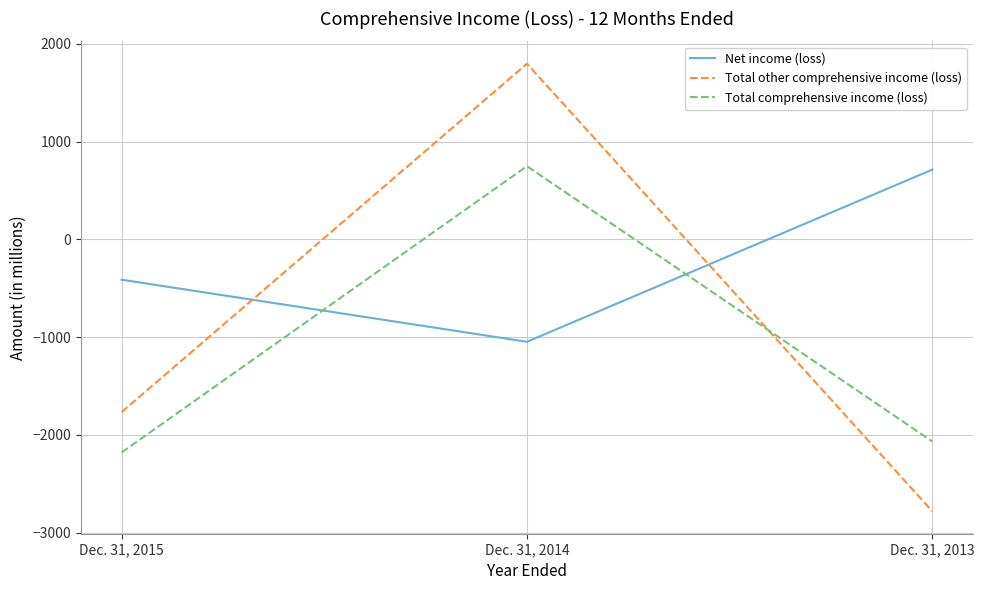

True or false: Net income (loss) has a value of 335 at Dec. 31, 2013.

False